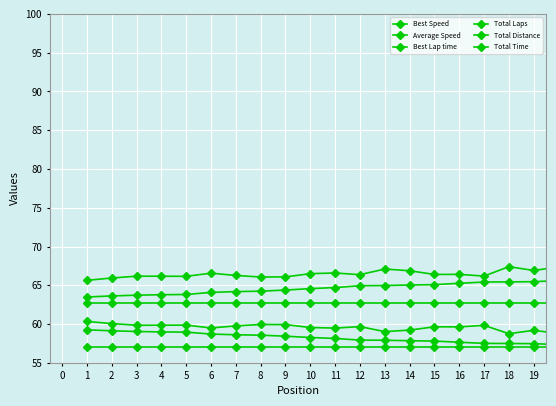

How many data points does each series have?

20